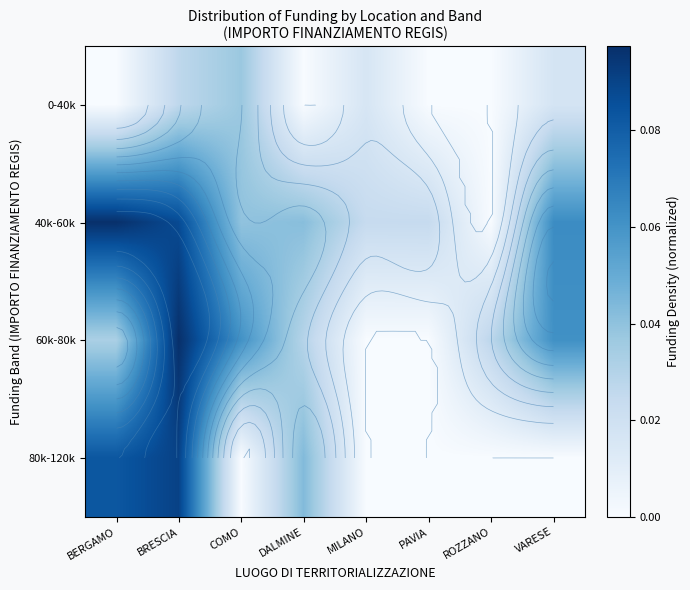

Rank the series by their maximum value, from lowest to highest.

0-40k, 80k-120k, 40k-60k, 60k-80k